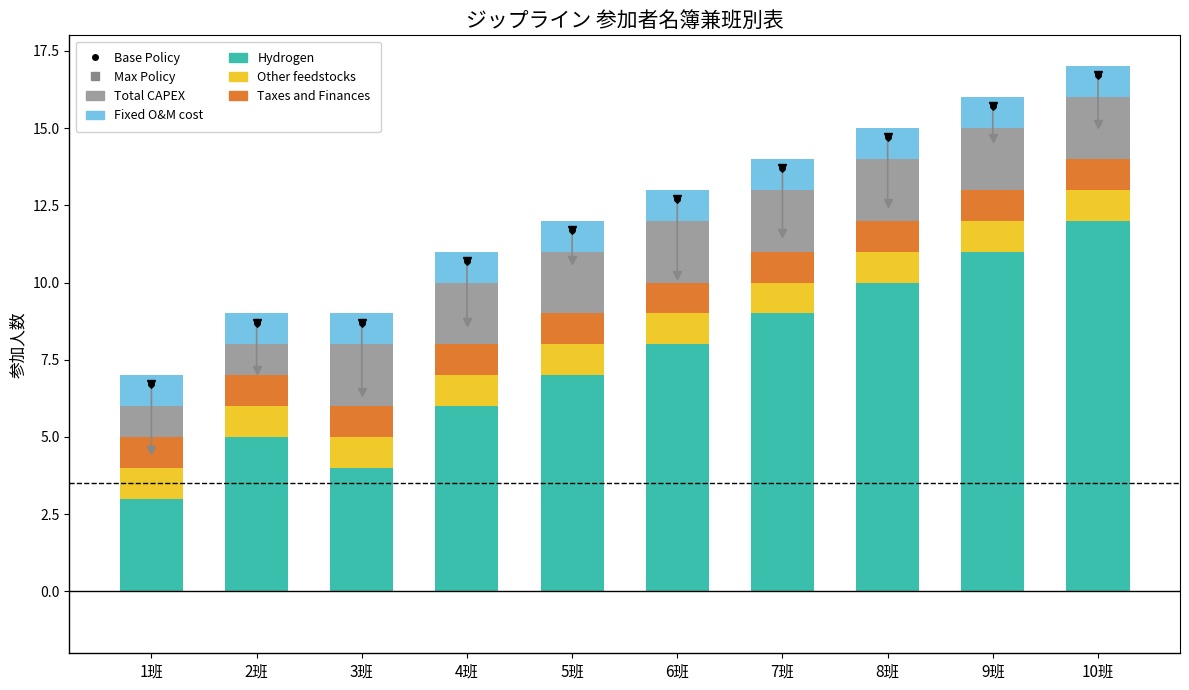

What is the maximum value for Hydrogen?

12